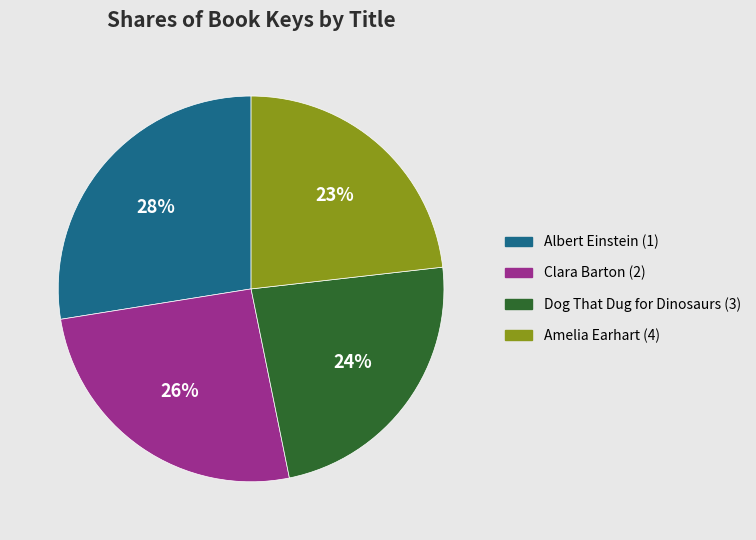

Approximately how many times larger is the value at Clara Barton (2) compared to Amelia Earhart (4)?

1.1